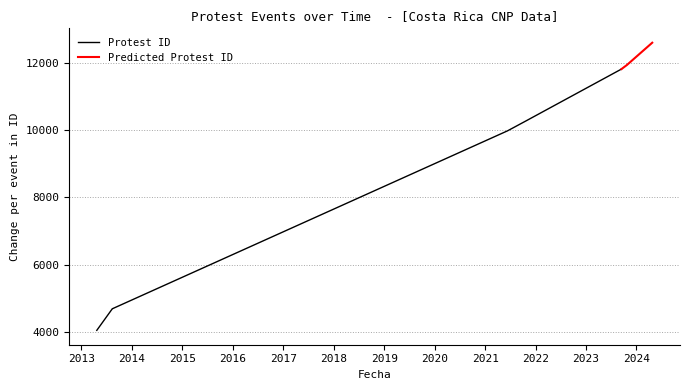

Rank the categories by value from lowest to highest.

2013-04-22, 2013-08-11, 2013-08-13, 2013-08-13, 2021-06-12, 2021-10-20, 2023-09-14, 2023-10-24, 2024-04-24